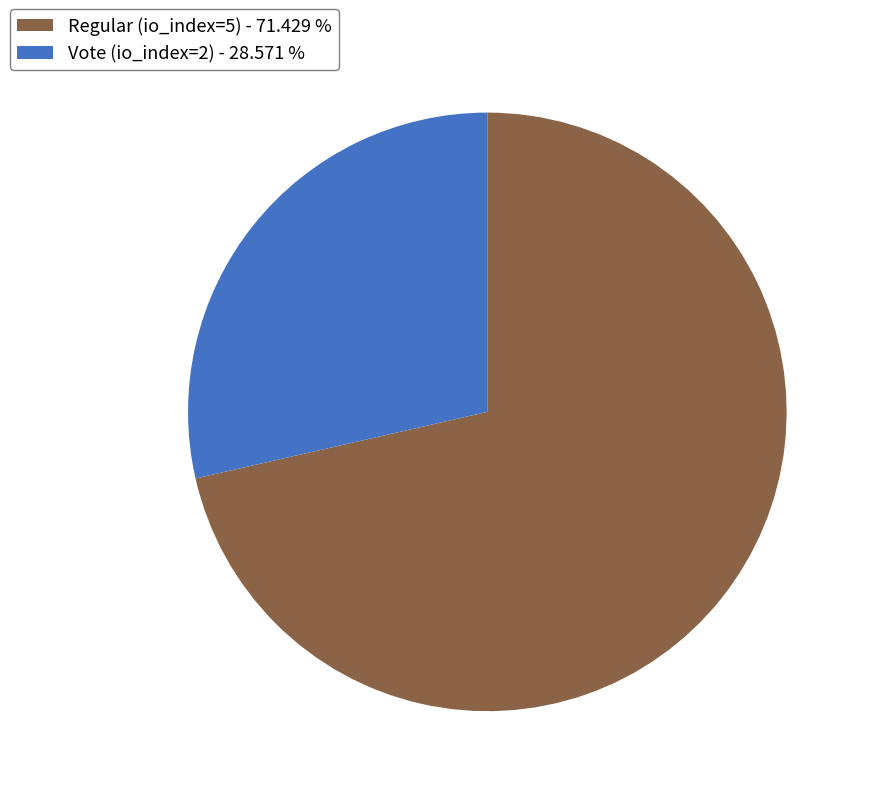

What is the ratio of the value at Regular (io_index=5) to the value at Vote (io_index=2)?

2.5